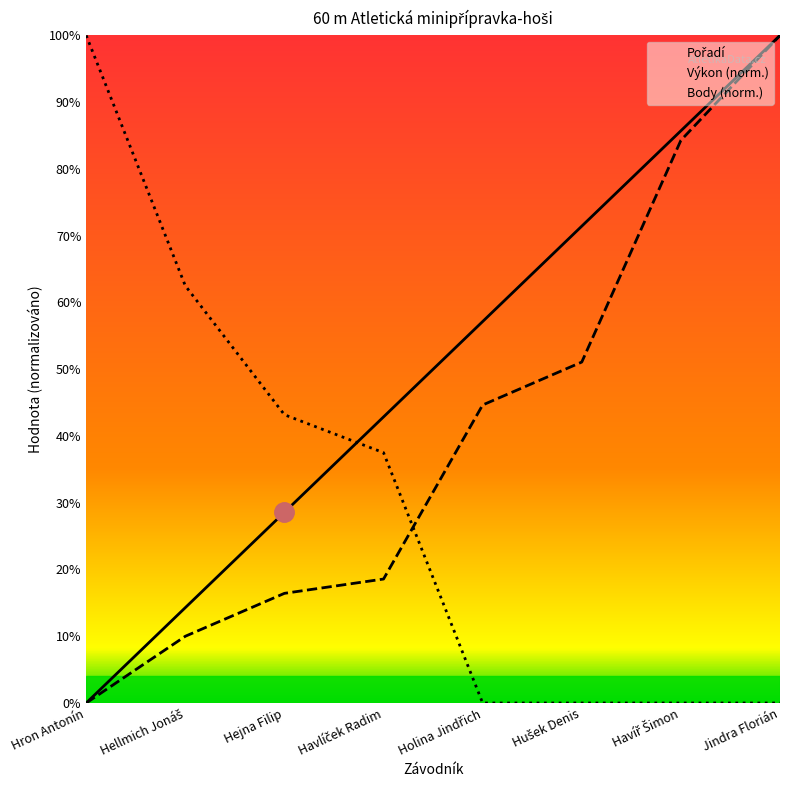

At how many categories does at least one series exceed 69?

4